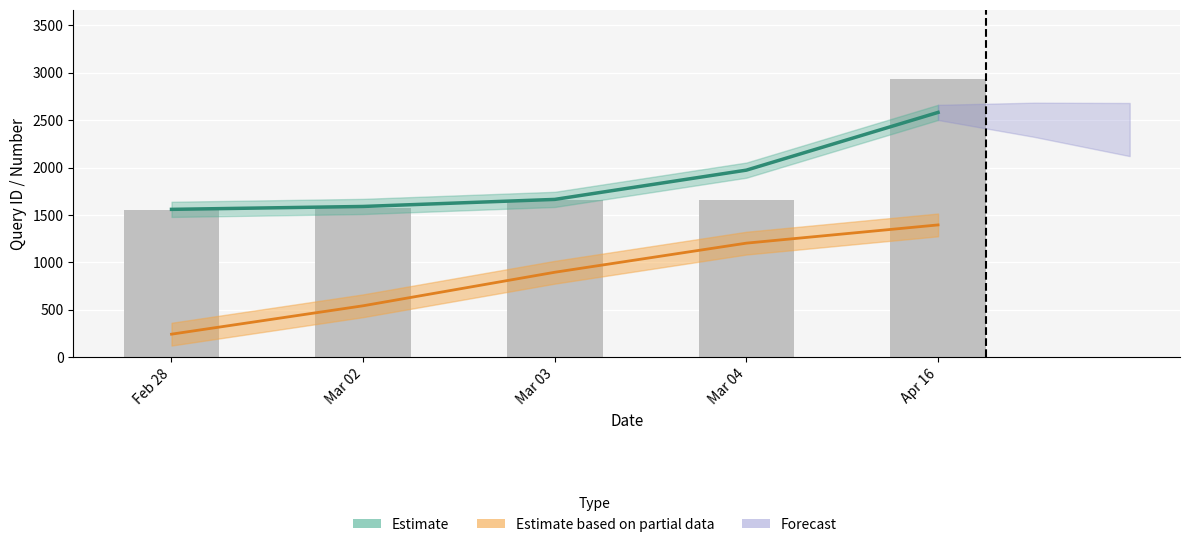

Are the bars grouped side by side (vs. stacked)?

Yes